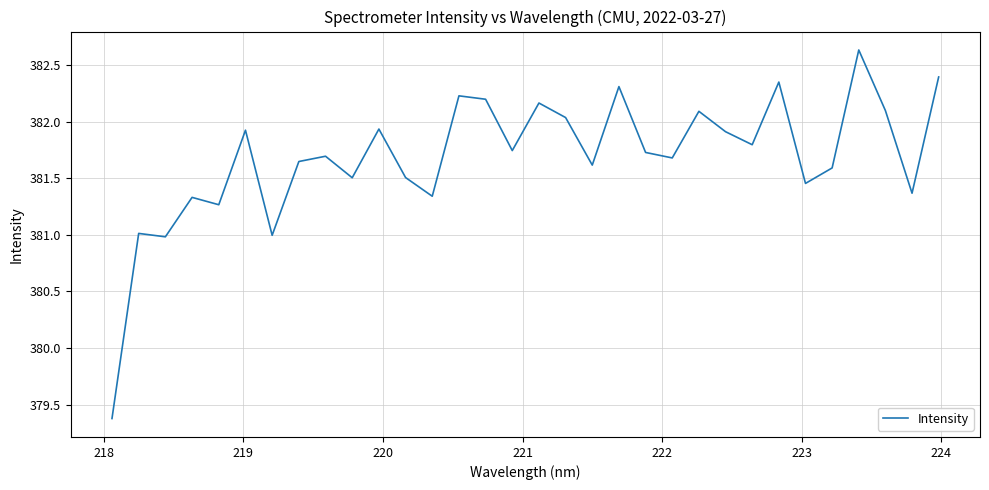

What is the greatest value displayed?

382.6